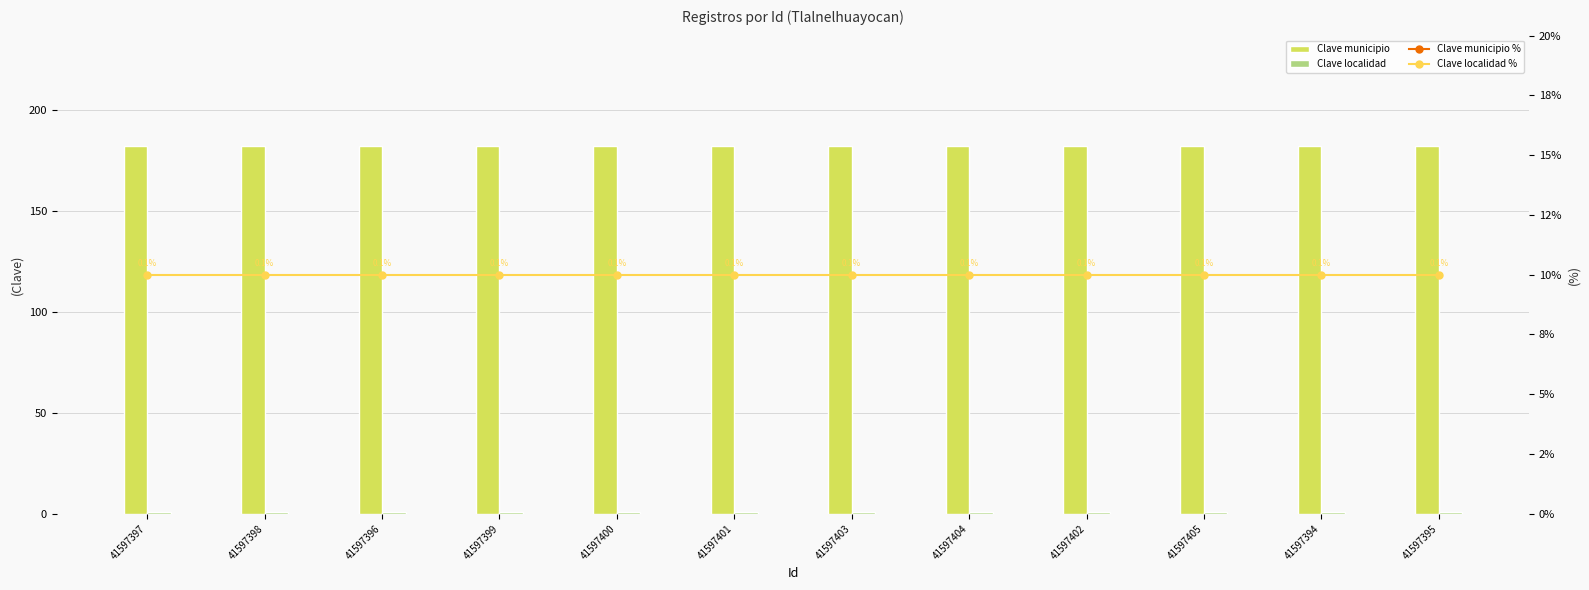

What is the spread (max minus min) of values at 41597401?

181.9